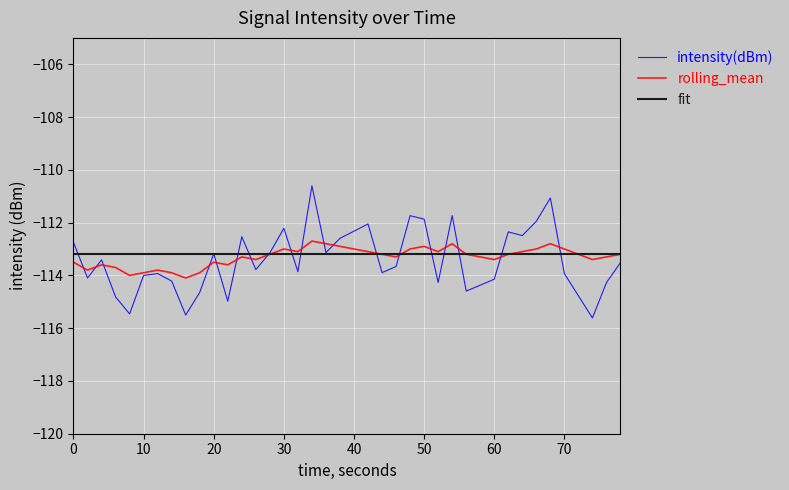

What is the greatest value displayed?

-110.6